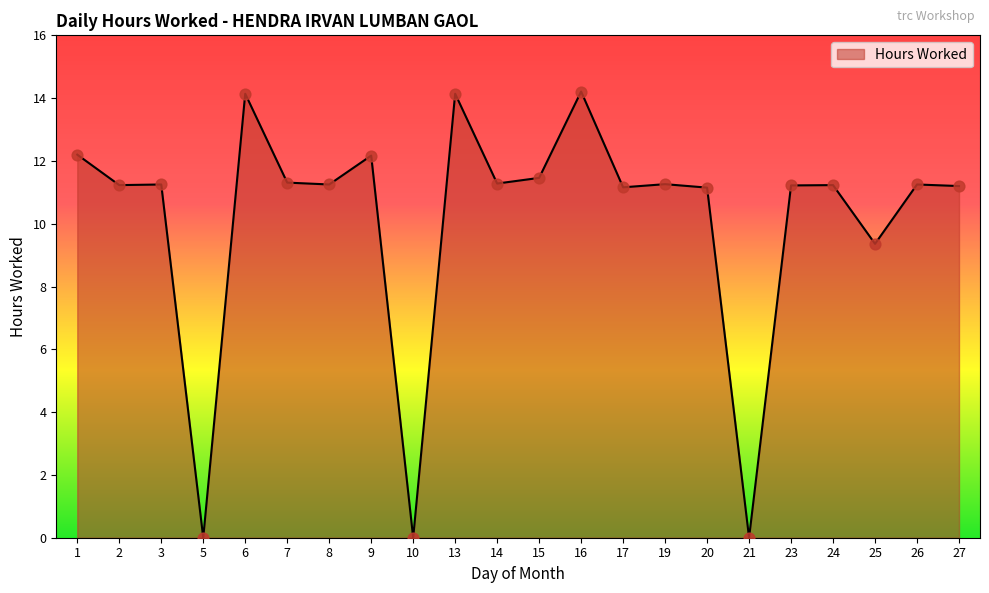

What is the change in value from 6 to 8?

-2.9